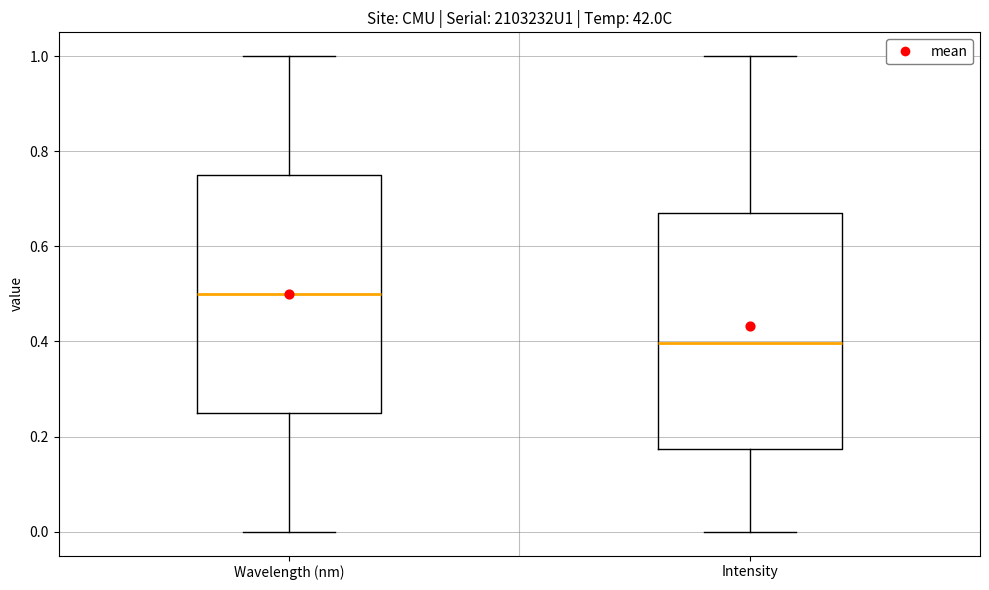

Reading left to right, read every box against the y-axis: the position of its median line, the range the box covers, and the ends of its whiskers. The values are not printed on the chart, so give them approximately, as read against the axis.

Wavelength (nm): median 0.50, box 0.26 to 0.76, whiskers 0.00 to 1.00
Intensity: median 0.40, box 0.18 to 0.68, whiskers 0.00 to 1.00